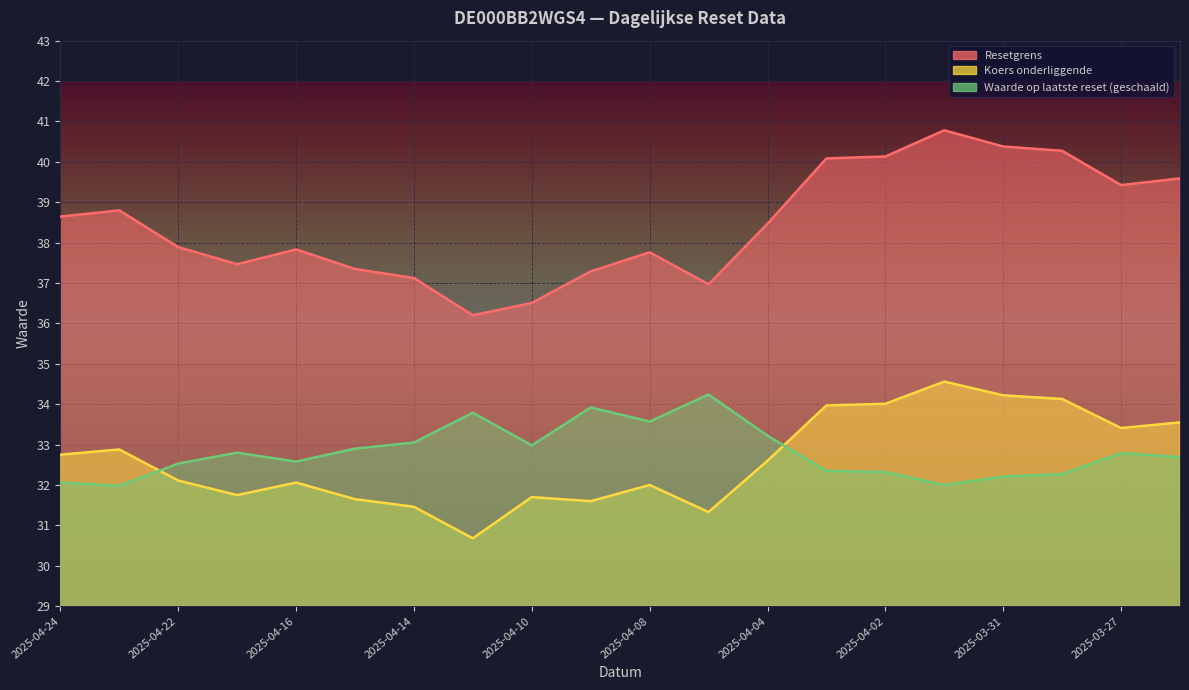

True or false: Koers onderliggende has a value of 33.5 at 2025-03-26.

True